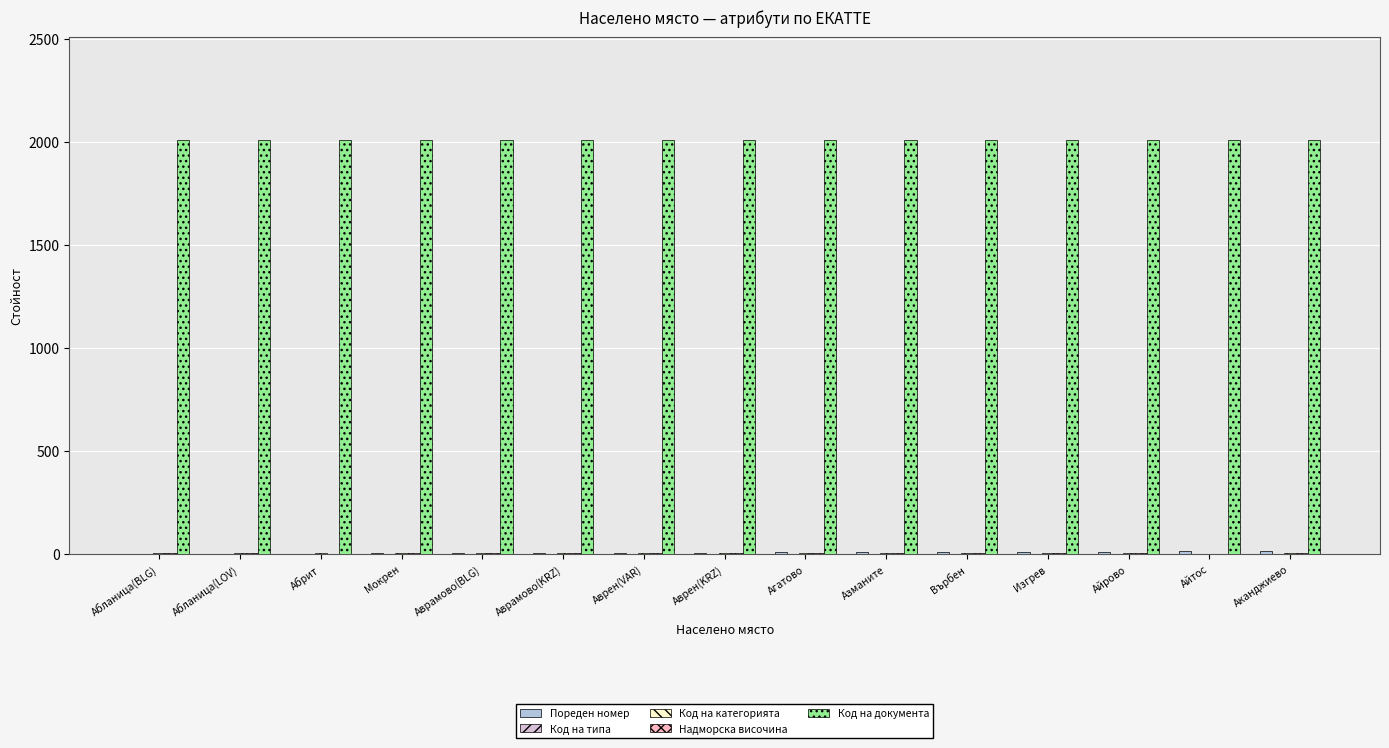

The value of Код на документа at Аврамово(KRZ) is 2008. True or false?

True